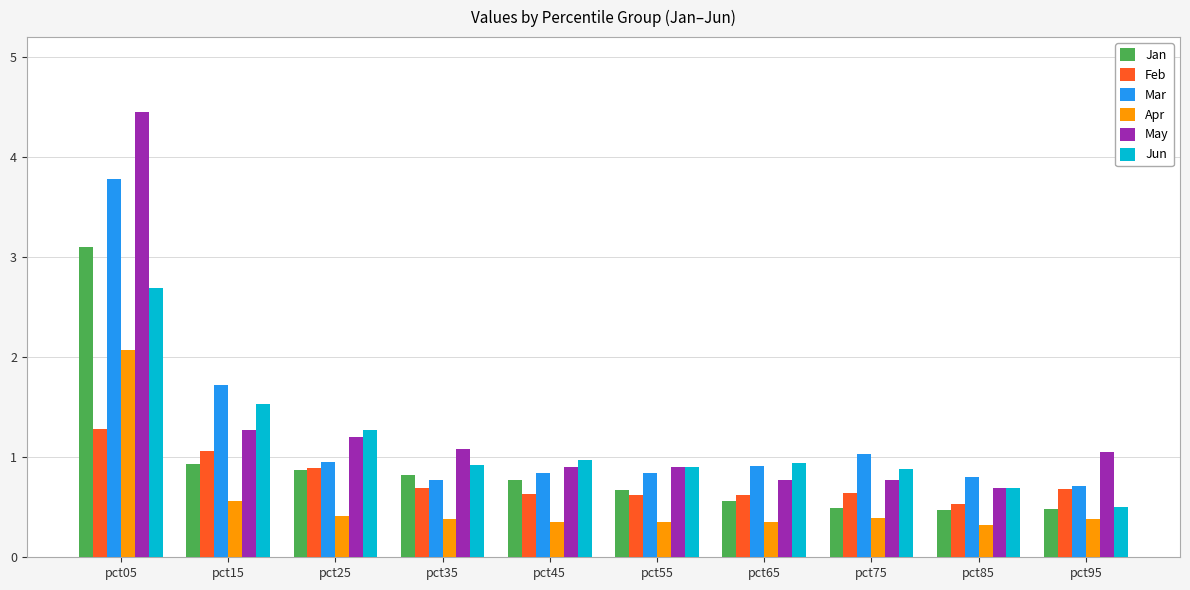

What is the maximum value shown in the chart?

4.5